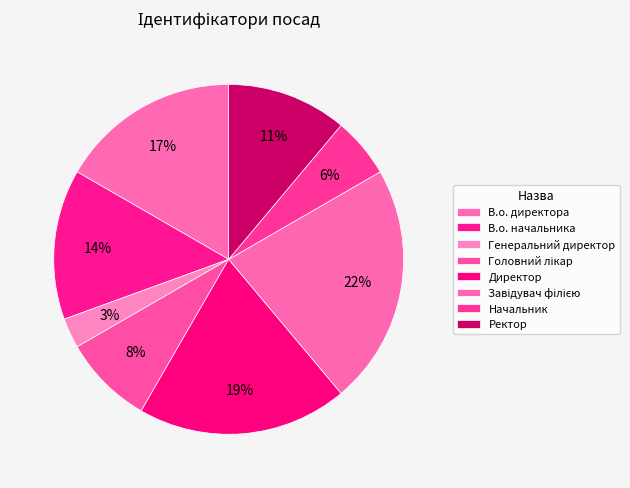

Rank the categories by value from highest to lowest.

Завідувач філією, Директор, В.о. директора, В.о. начальника, Ректор, Головний лікар, Начальник, Генеральний директор